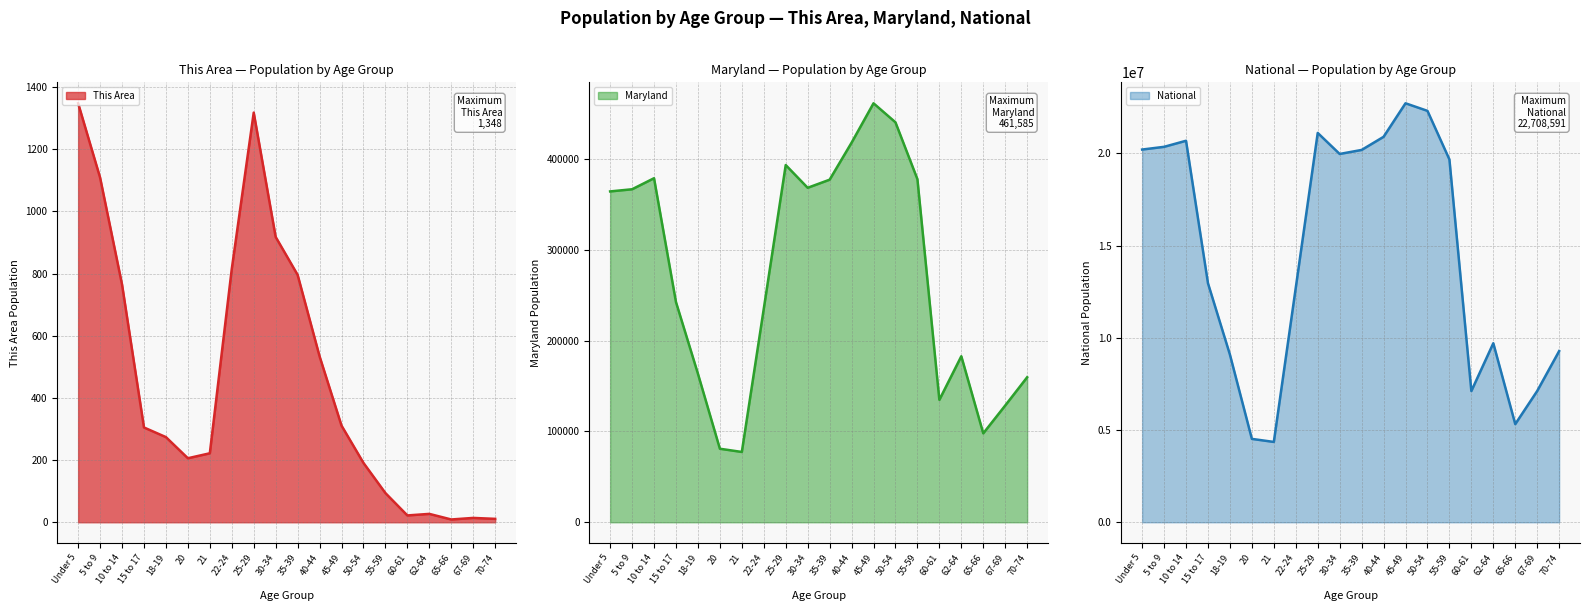

What are all the series names shown in the legend?

This Area, Maryland, National